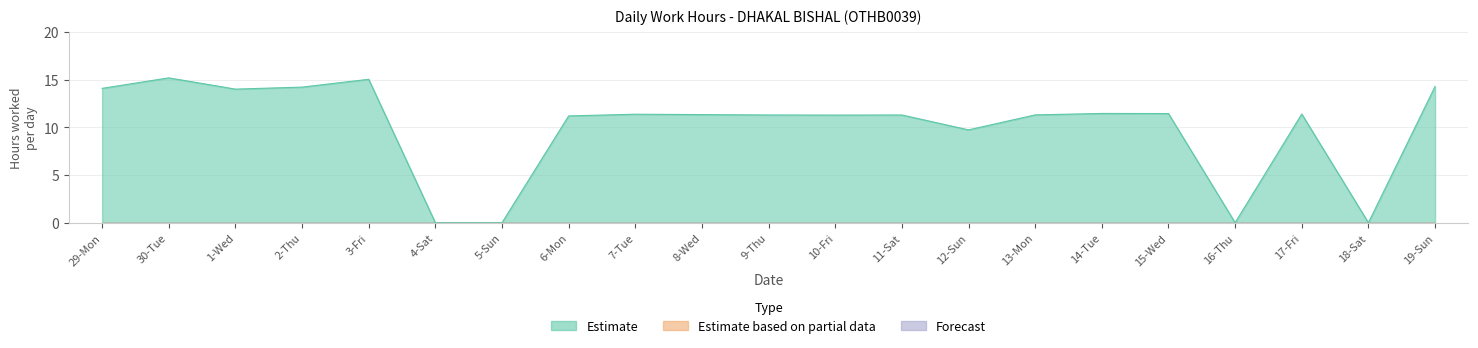

What is the label of the 5th point from the right?

15-Wed